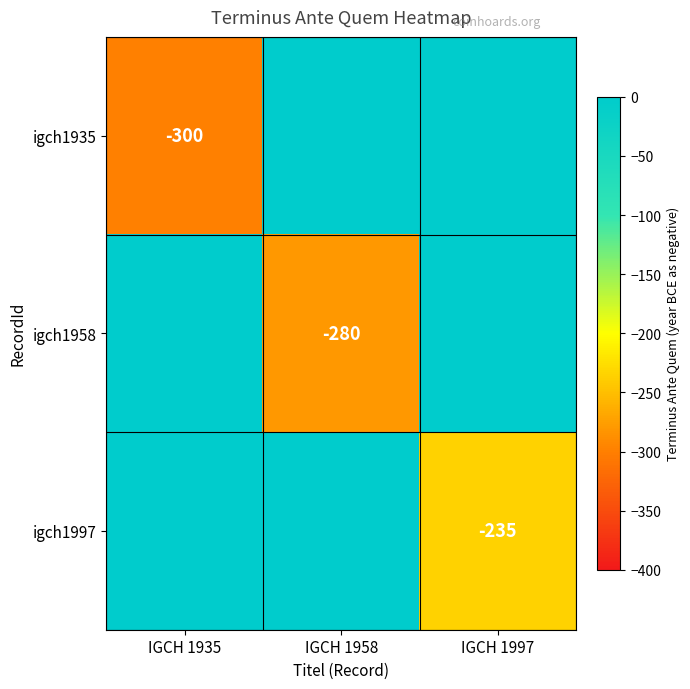

What is the lowest value of the igch1958 series?

-280